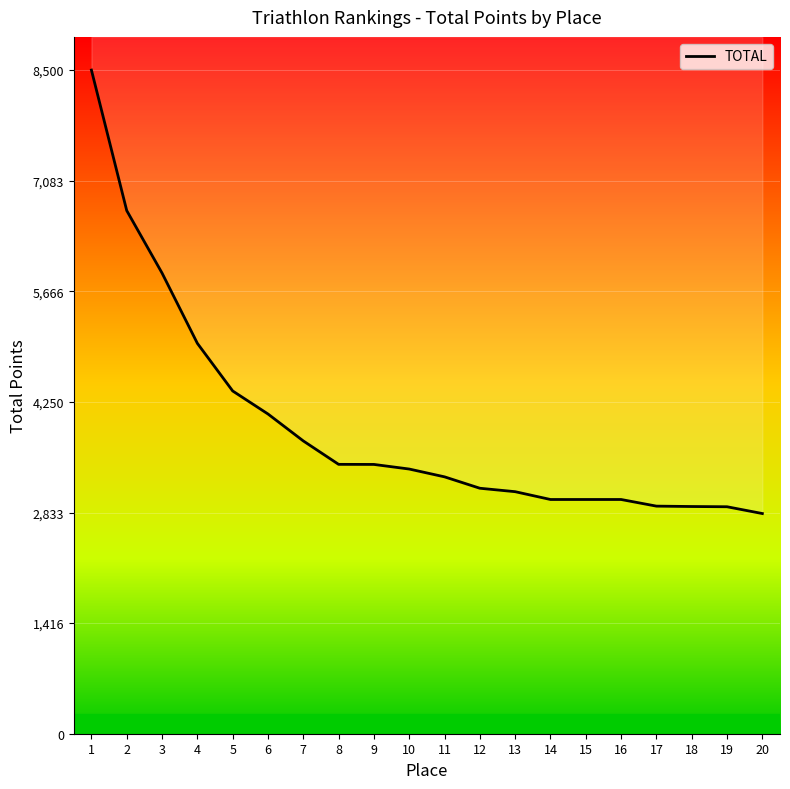

What is the minimum value shown in the chart?

2820